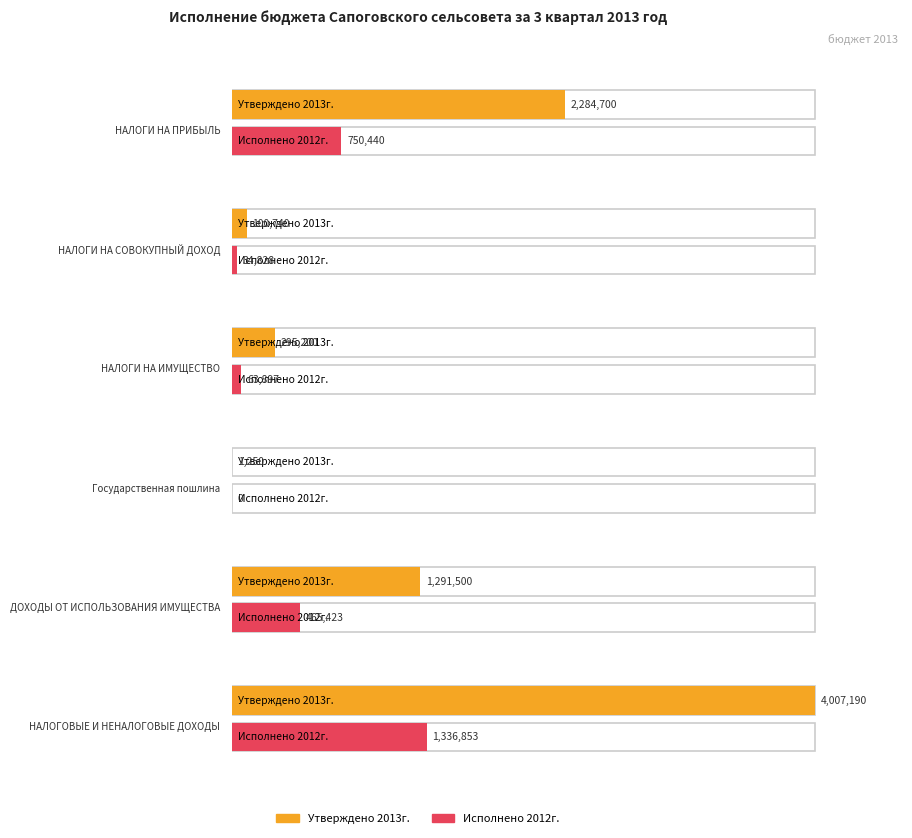

The Утверждено 2013г. series shows 1291500.0 at ДОХОДЫ ОТ ИСПОЛЬЗОВАНИЯ ИМУЩЕСТВА. True or false?

True